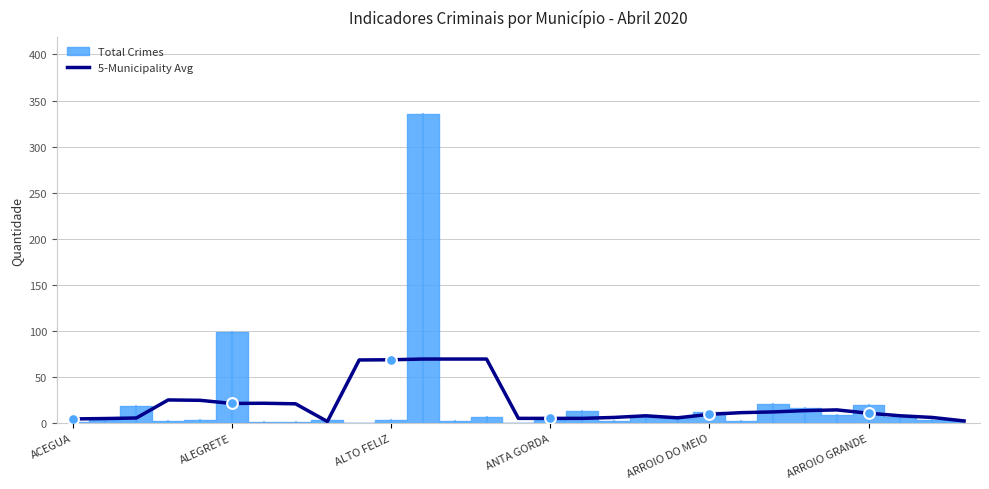

What is the change in value from 14 to 27?

+1.0